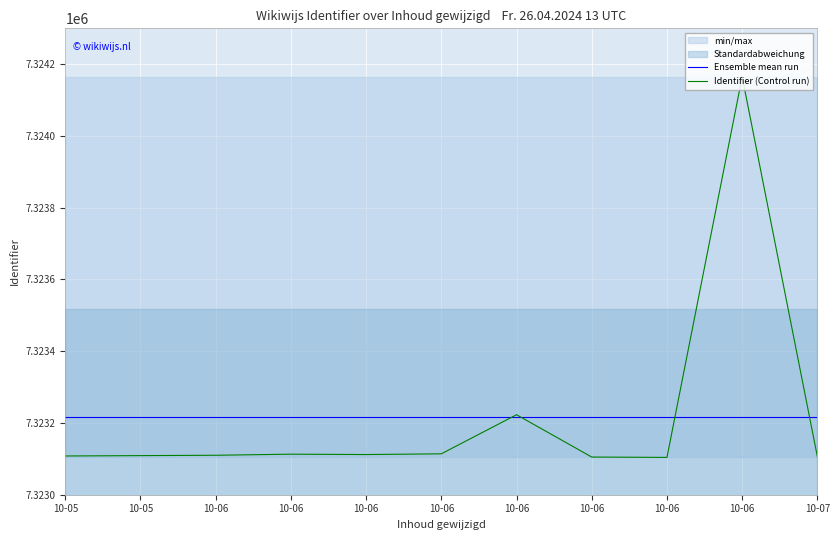

What is the sum of all Ensemble mean run values?

80555369.0